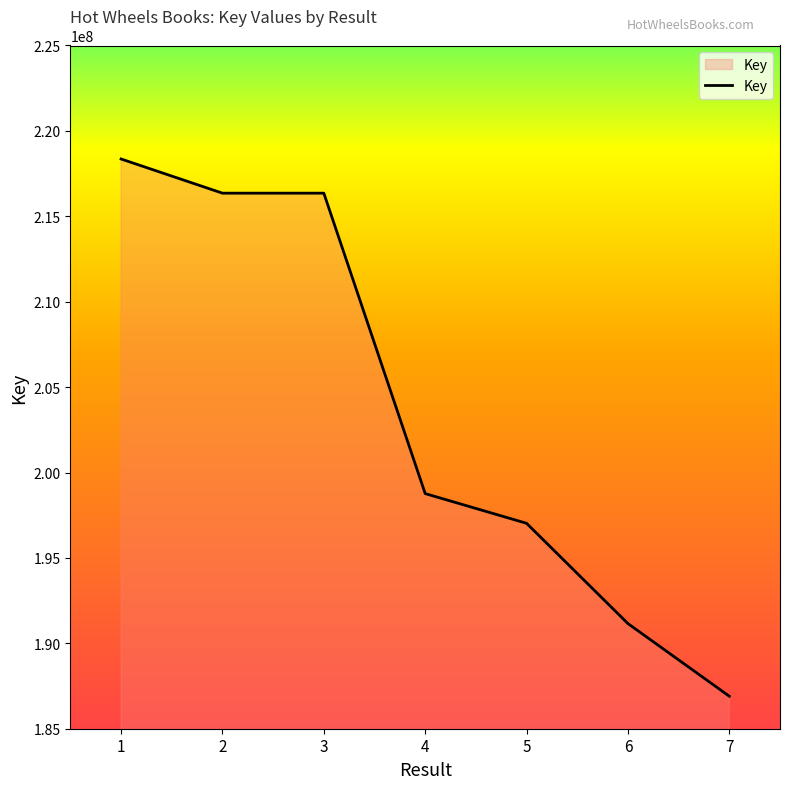

What is the average value?

203559197